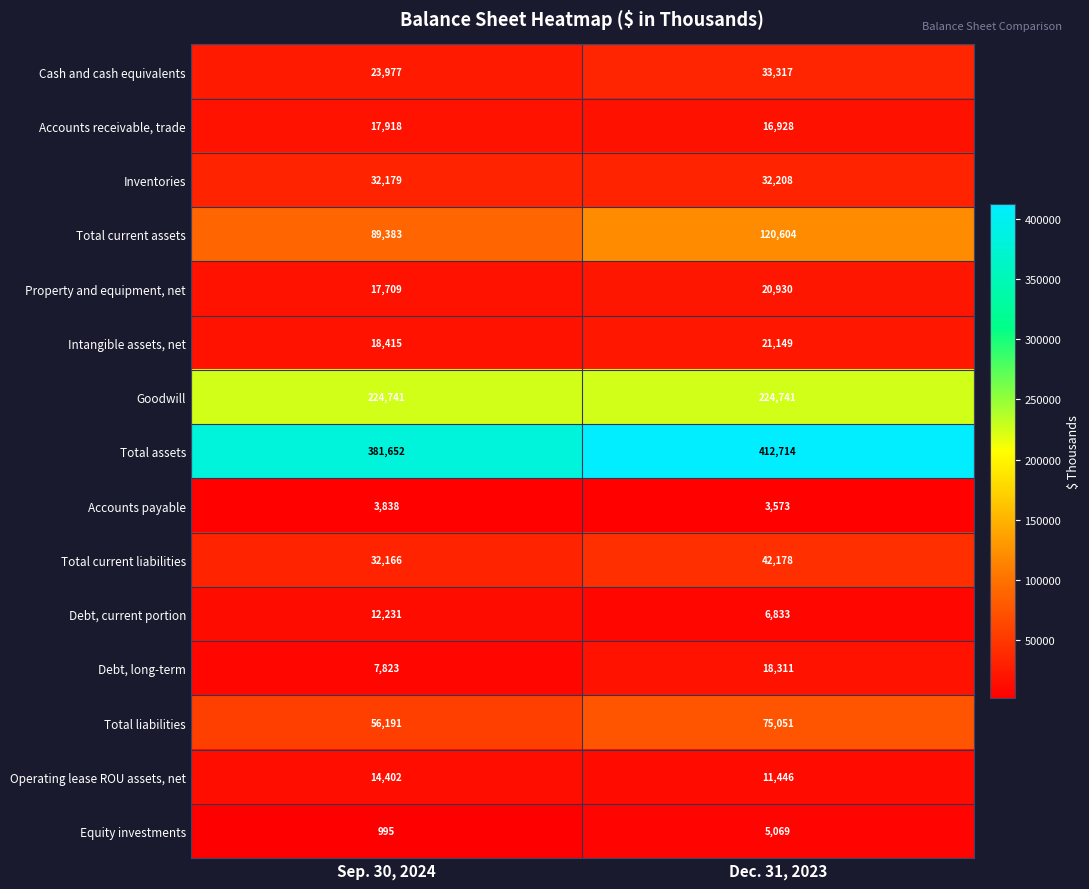

Which series has the largest total across all categories?

Total assets